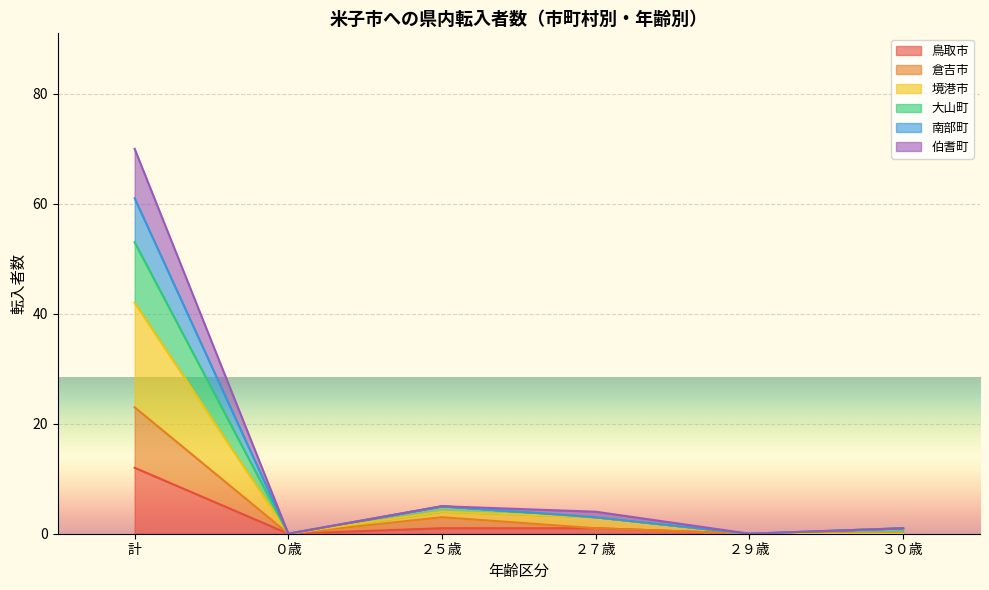

True or false: 倉吉市 has a value of -9 at ０歳.

False